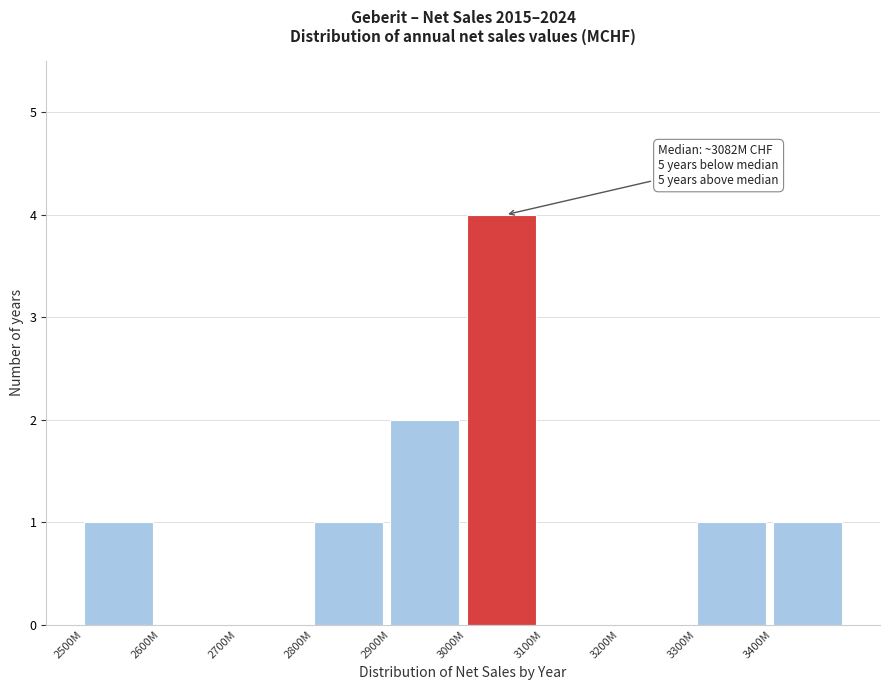

Reading left to right, what are all the values shown in this chart?

2500M=1	2600M=0	2700M=0	2800M=1	2900M=2	3000M=4	3100M=0	3200M=0	3300M=1	3400M=1